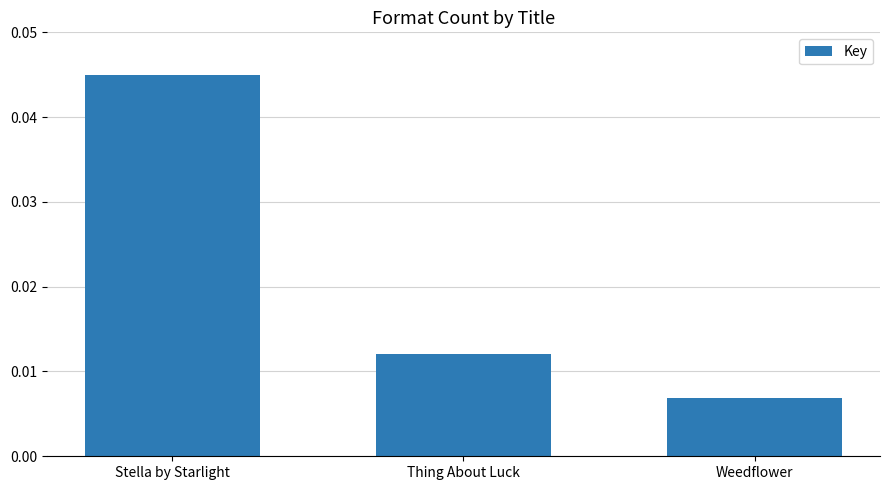

Rank the categories by value from lowest to highest.

Weedflower, Thing About Luck, Stella by Starlight